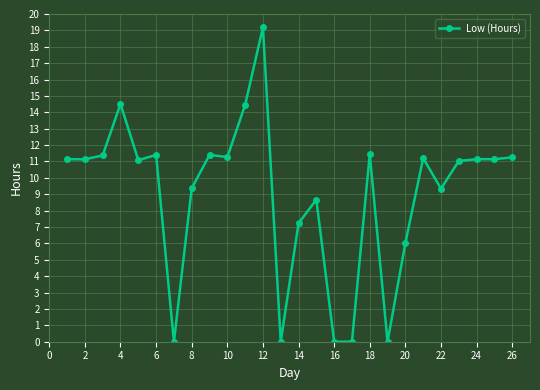

What is the maximum value shown in the chart?

19.2